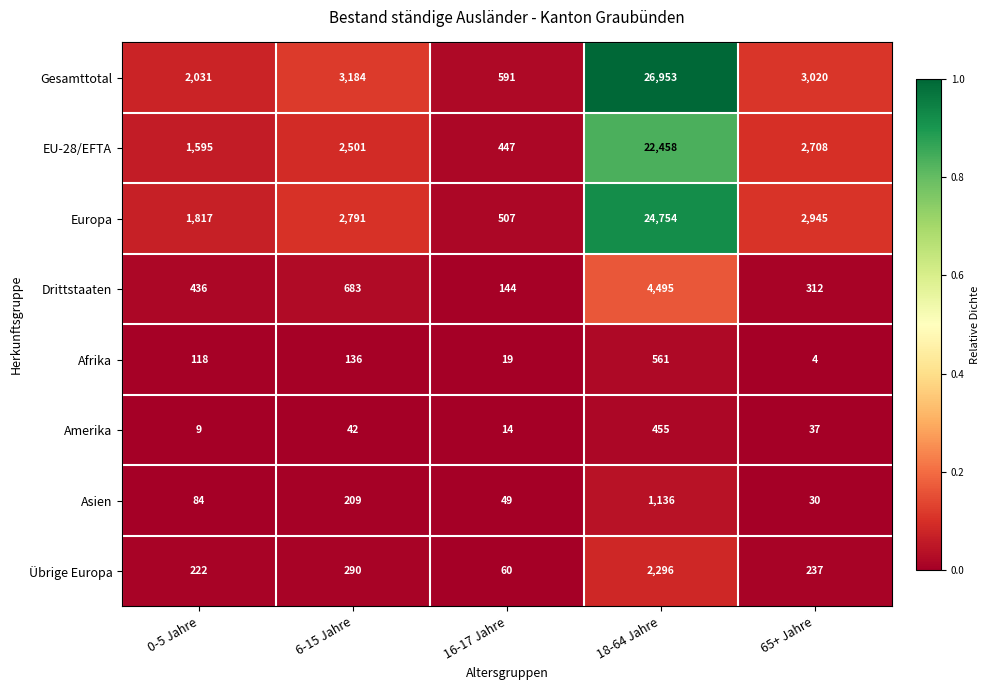

Which series has the largest range (max minus min)?

Gesamttotal